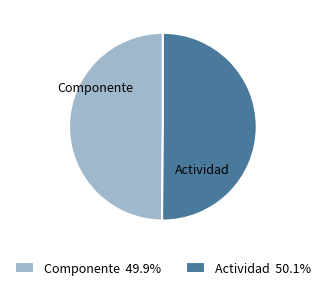

True or false: Actividad accounts for 44% of the total.

False